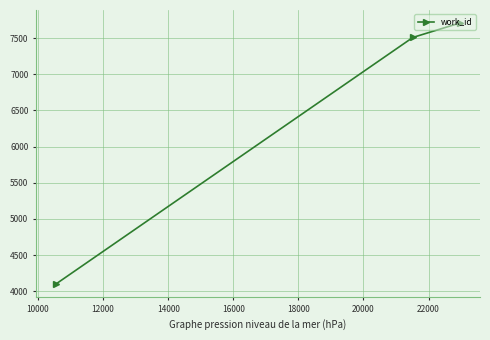

Is this an area chart (filled region under the line)?

No